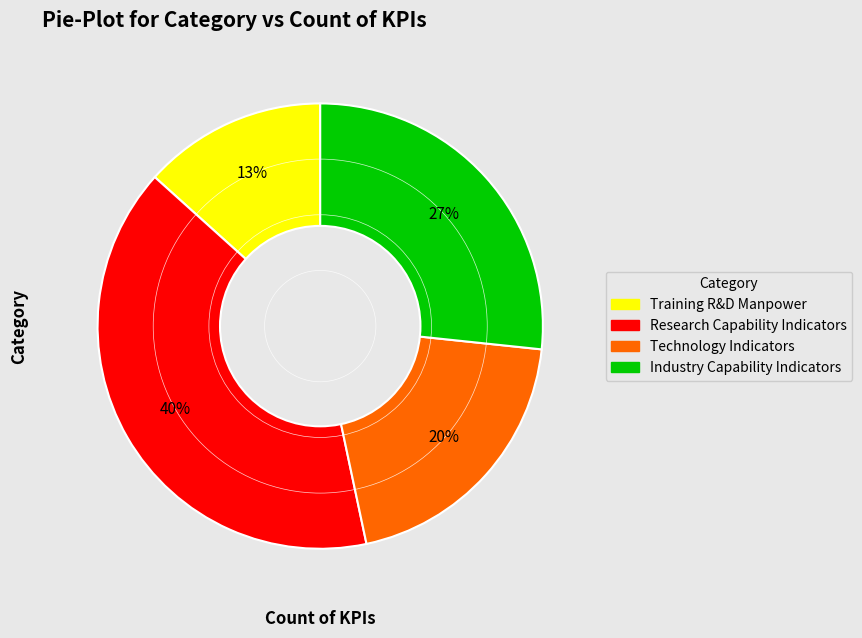

Which has a higher value, Research Capability Indicators or Training R&D Manpower?

Research Capability Indicators